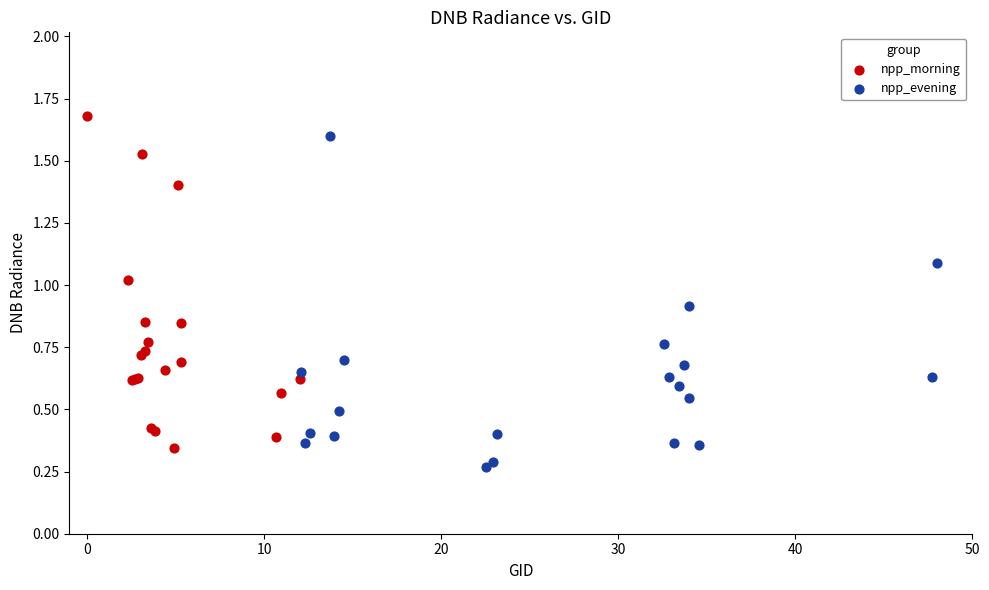

What are all the series names shown in the legend?

npp_morning, npp_evening